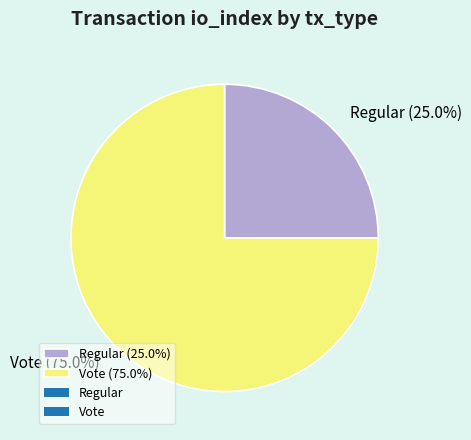

Which has a higher value, Vote (75.0%) or Regular (25.0%)?

Vote (75.0%)